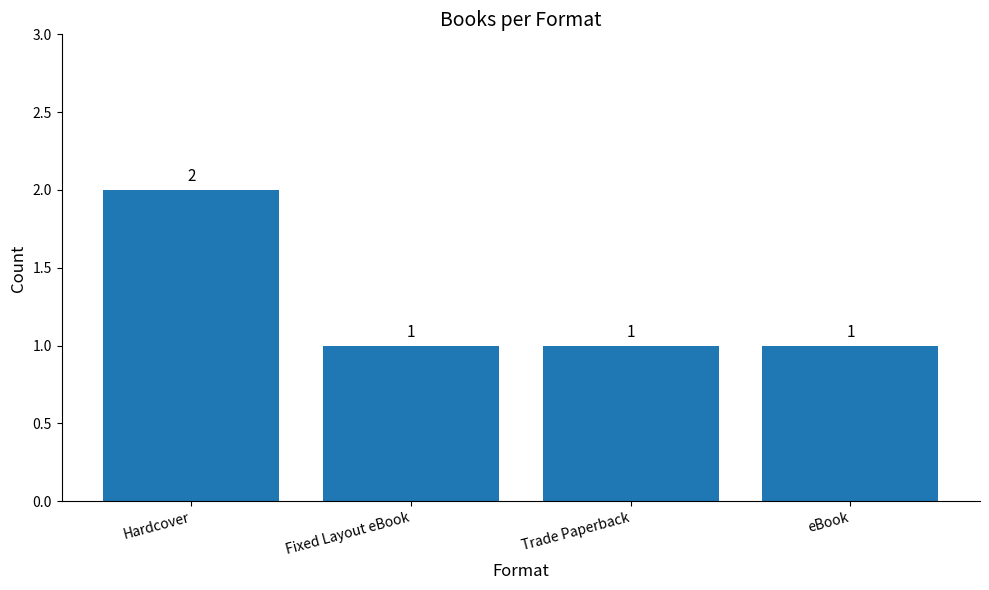

What is the value of the 1st bar from the left?

2